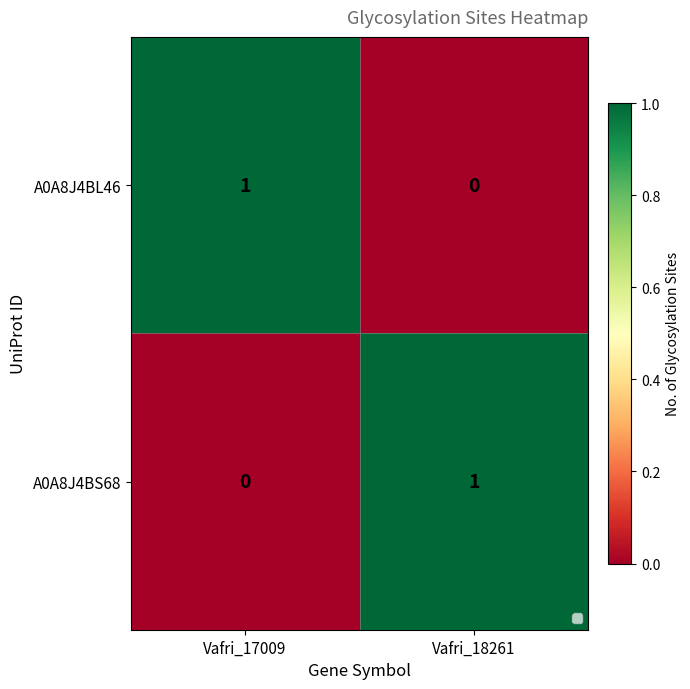

The A0A8J4BS68 series shows -1 at Vafri_17009. True or false?

False